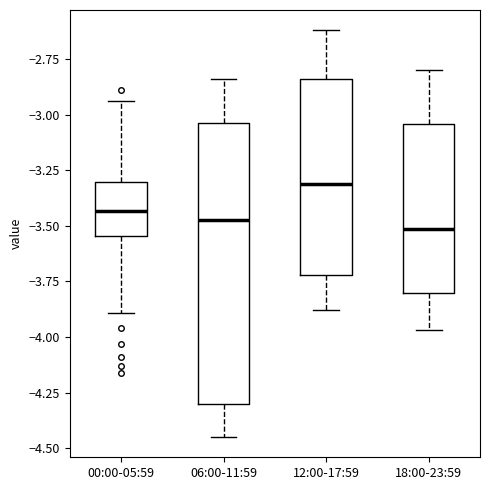

Where does the median line of the box for 18:00-23:59 sit on the y-axis? The values are not printed on the chart, so give them approximately, as read against the axis.

-3.50